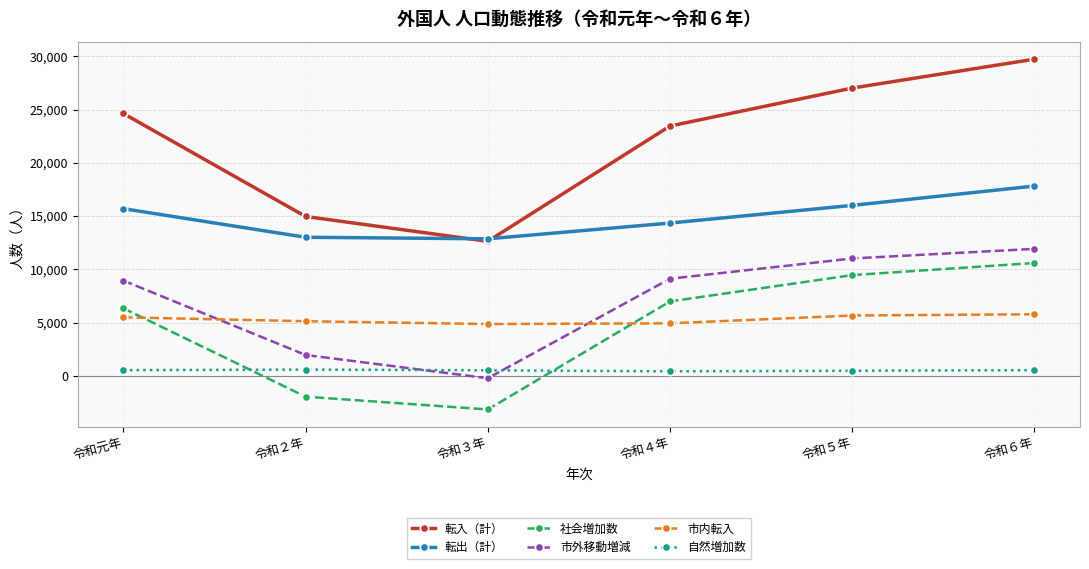

What is the difference between the maximum and minimum values in the 市内転入 series?

919